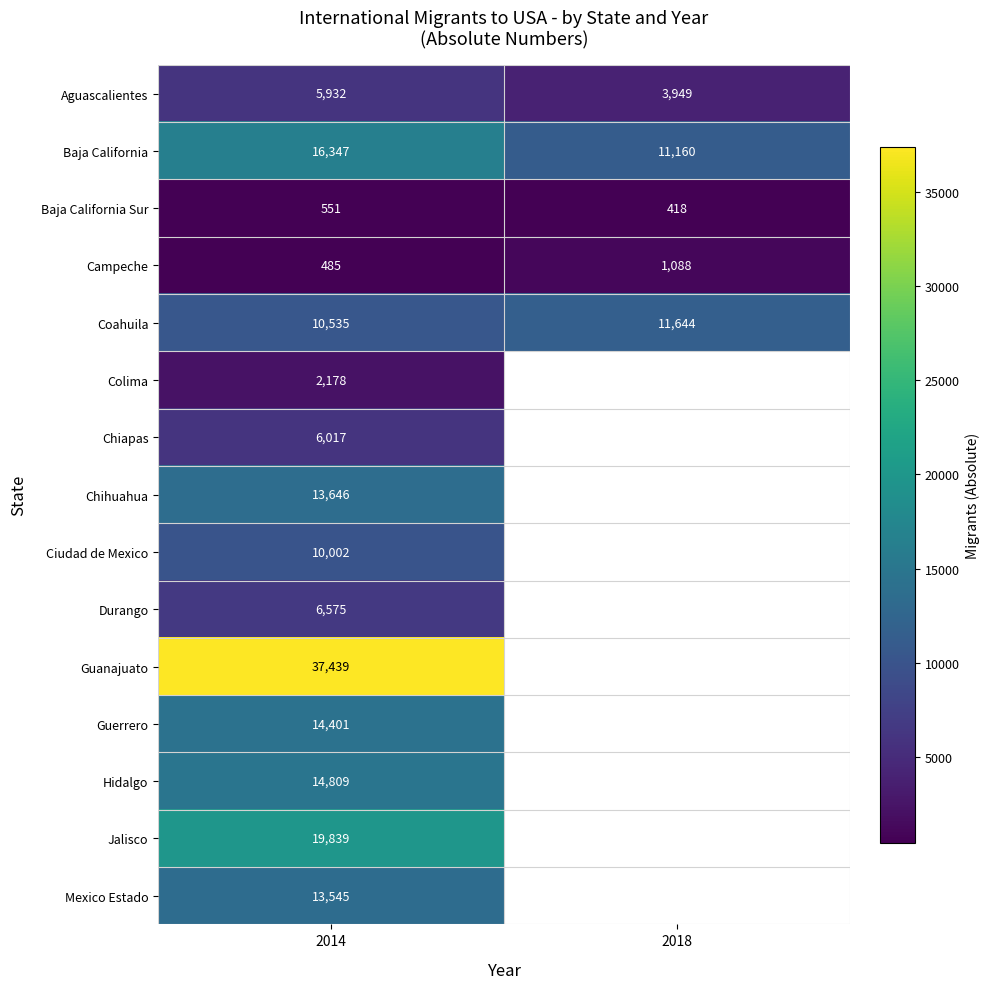

What is the total value across all series at 2014?

172301